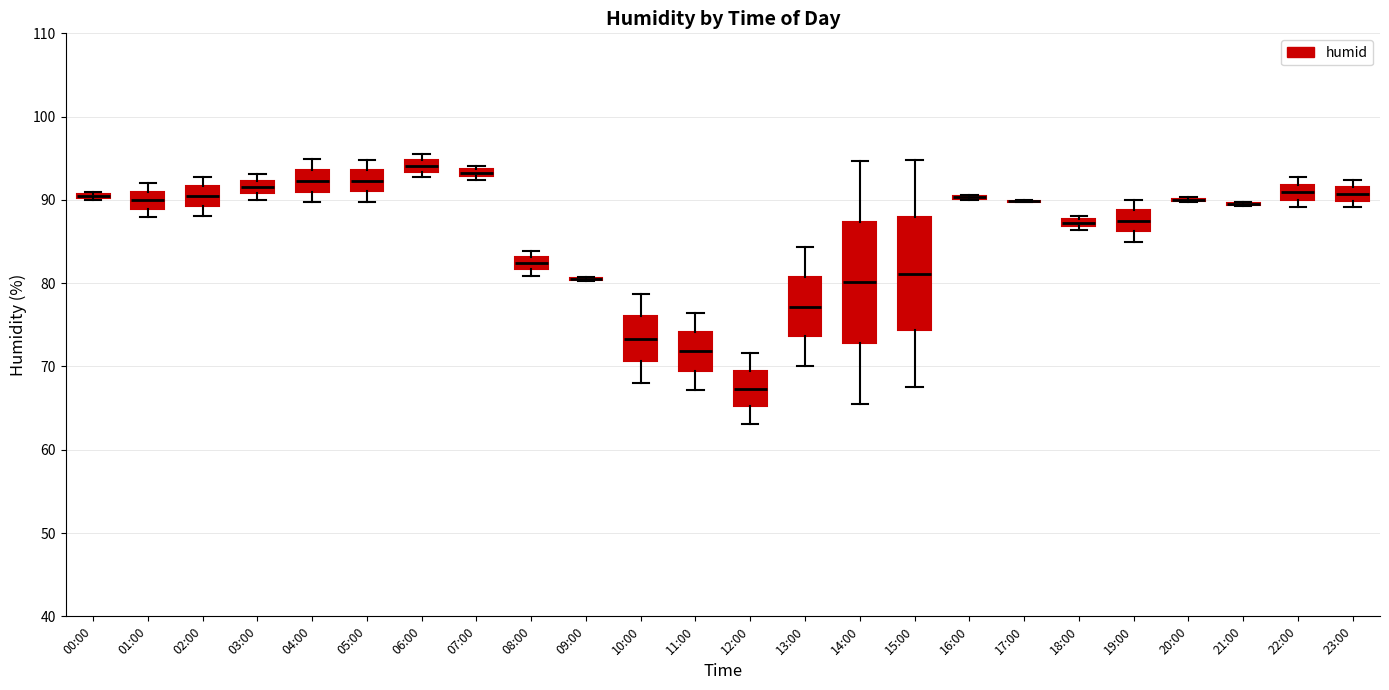

Where is the lower edge of the box for 03:00 on the y-axis? The values are not printed on the chart, so give them approximately, as read against the axis.

91